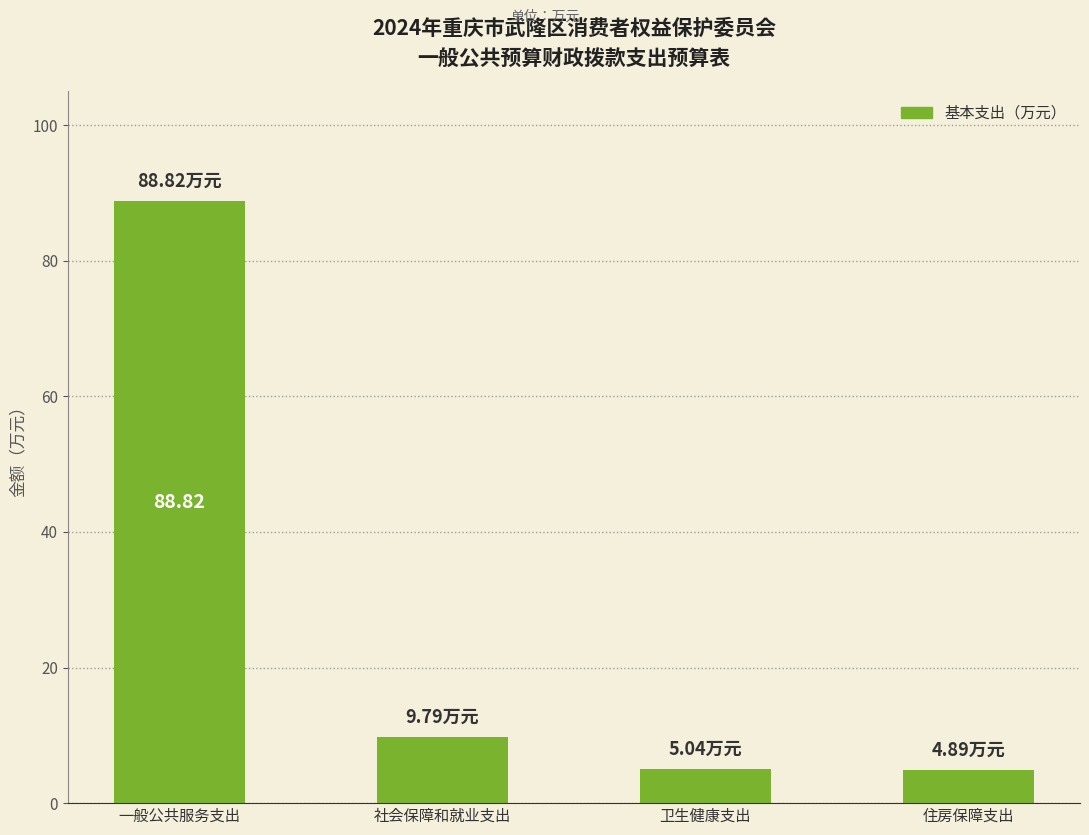

True or false: the data shows 5.0 at 卫生健康支出.

True